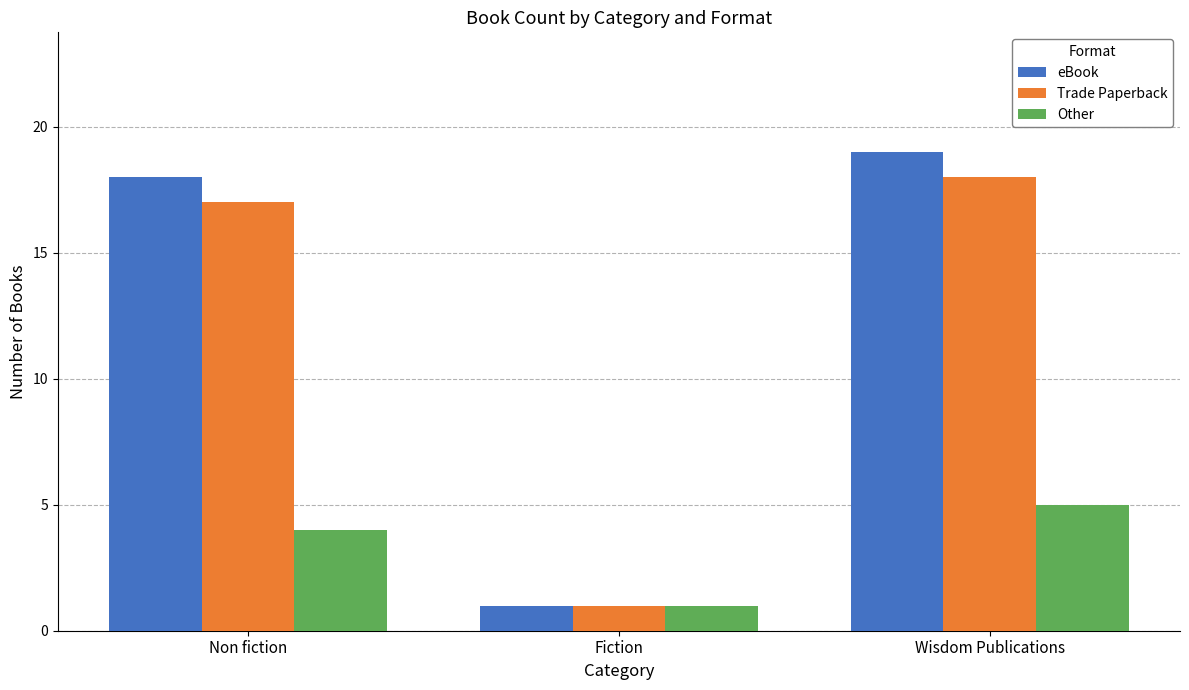

List the labels in order of eBook value, largest first.

Wisdom Publications, Non fiction, Fiction